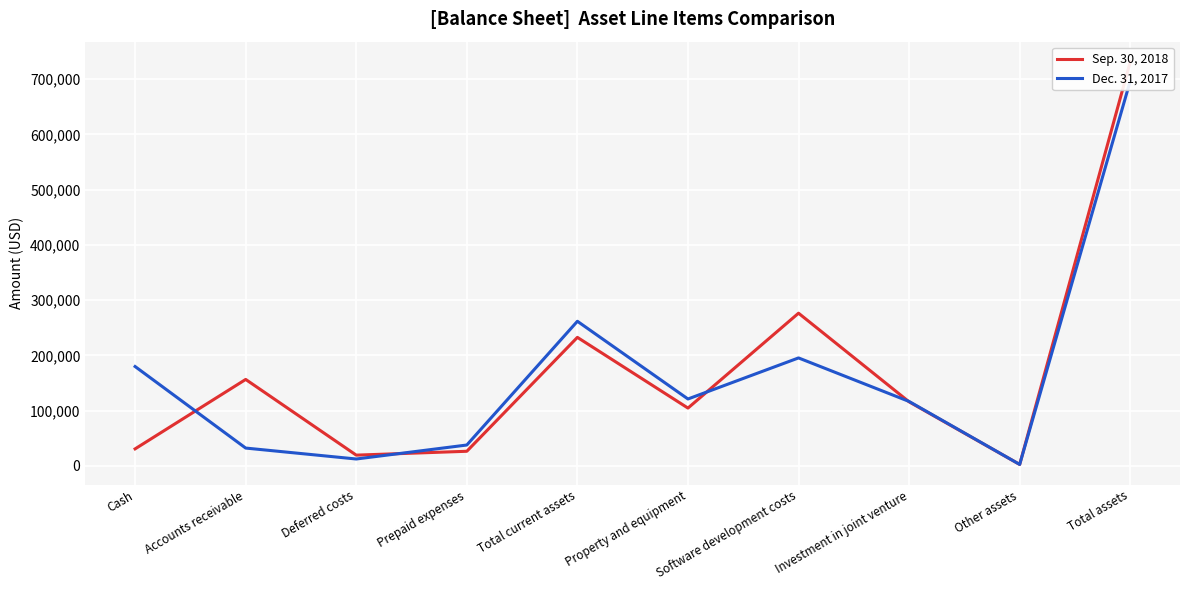

How many data points in Sep. 30, 2018 are less than 115734?

5